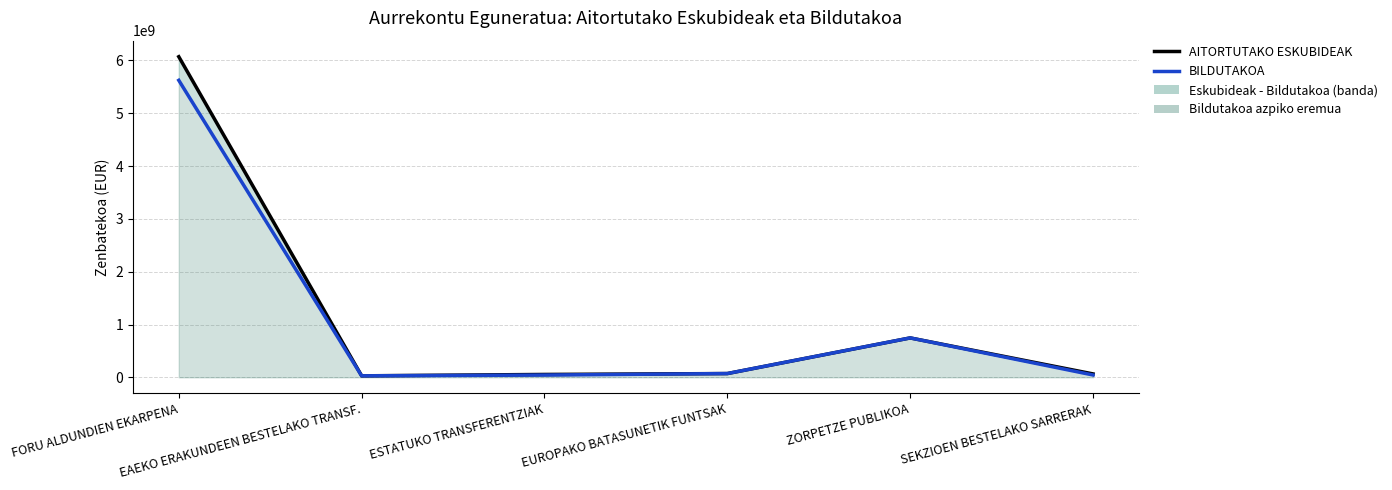

Does the chart display data point markers on the line(s)?

No